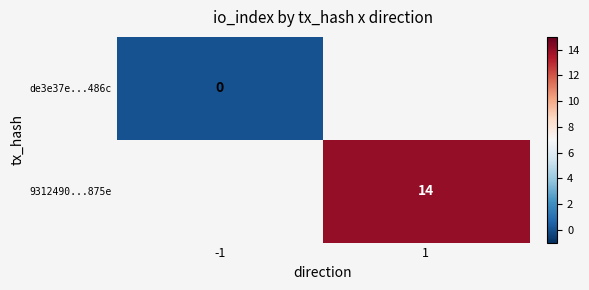

The 9312490...875e series shows 14.0 at 1. True or false?

True